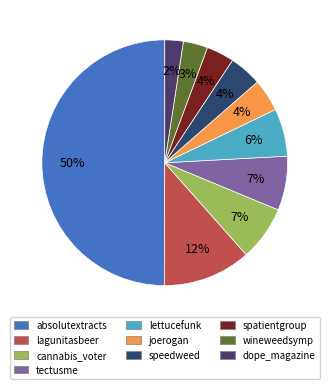

What is the change in value from absolutextracts to spatientgroup?

-15221.3